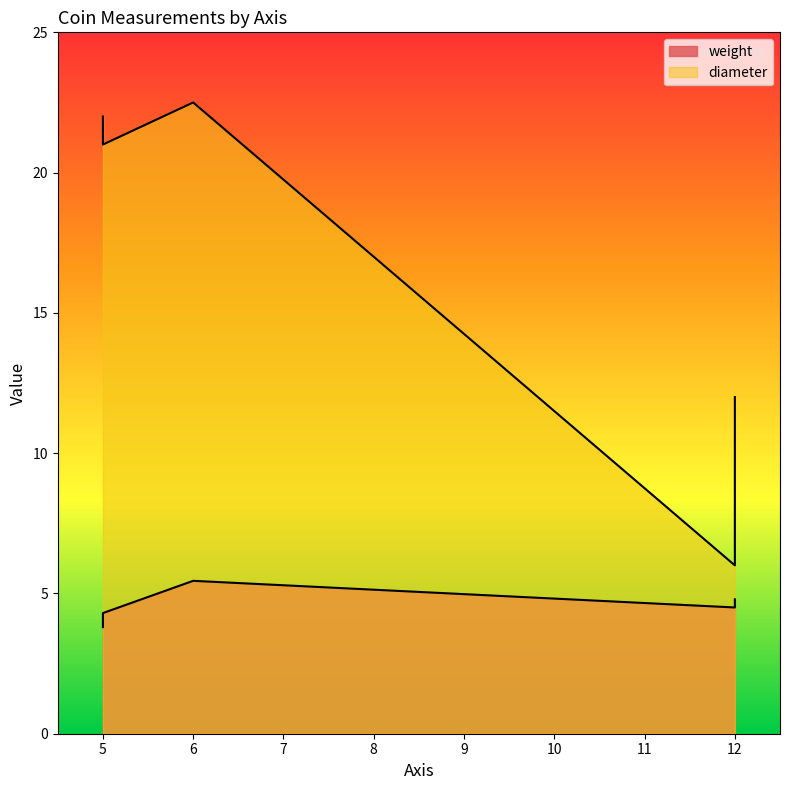

What is the total value across all series at 12?

16.8